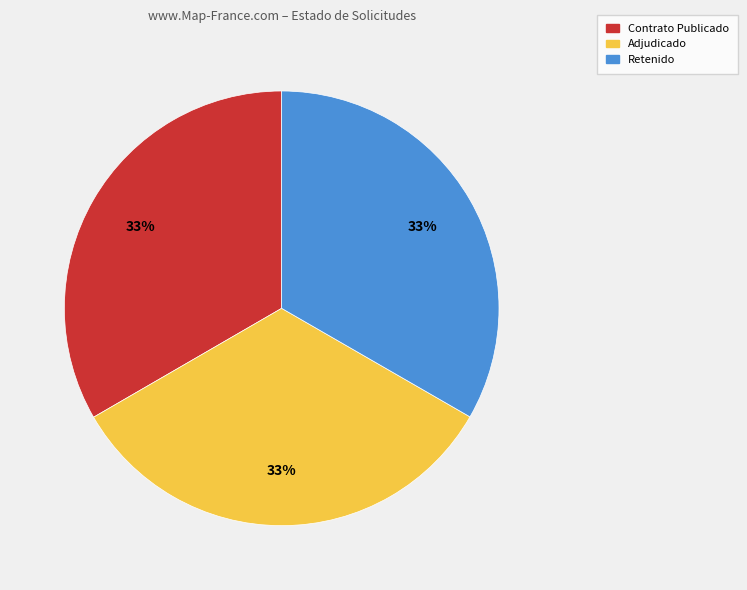

To the nearest percent, what percentage of the pie is Adjudicado?

33%